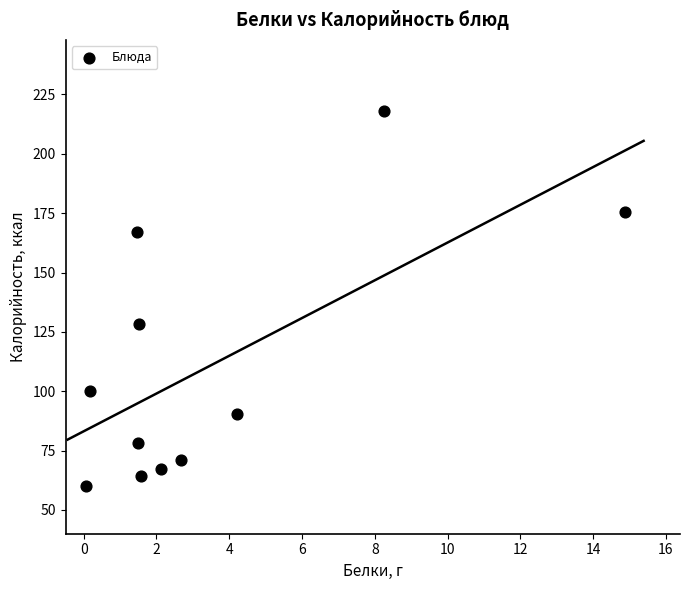

What is the average Y value?

110.9